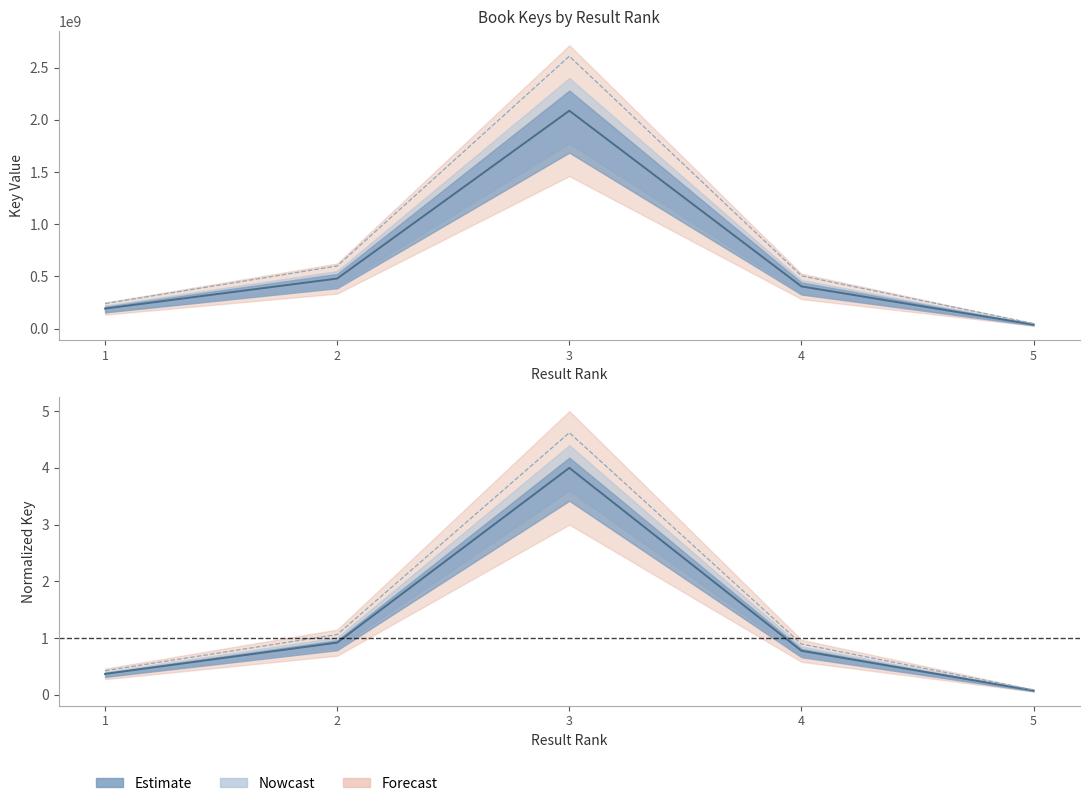

The value at 5 is 0.0. True or false?

False